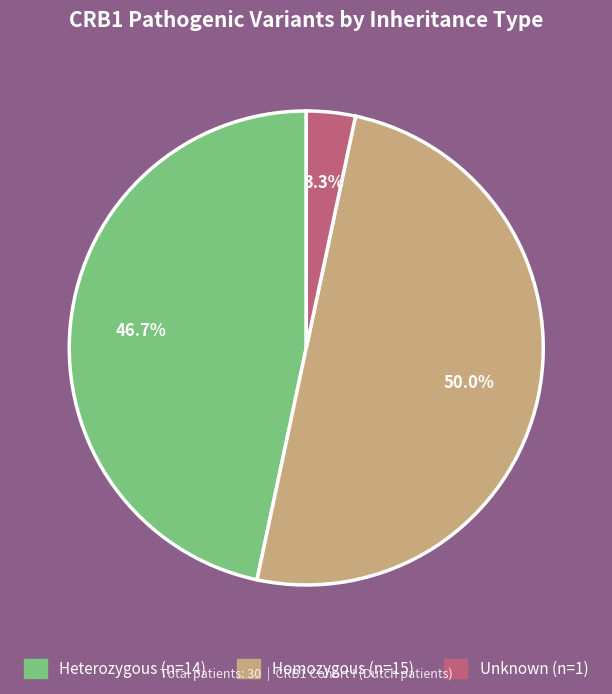

To the nearest percent, what is the average slice percentage?

33%